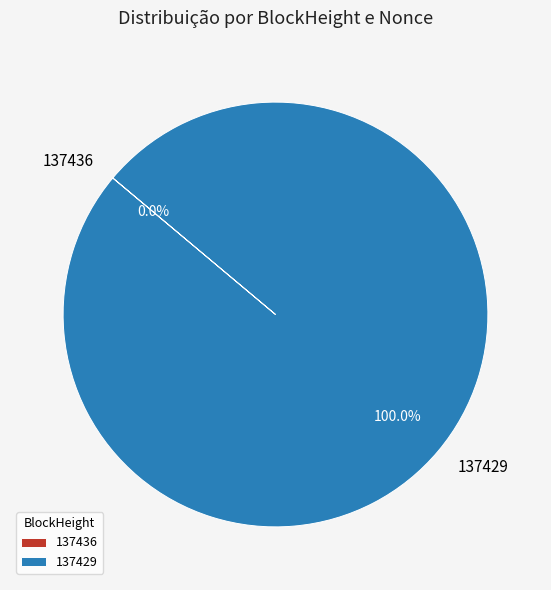

Which category accounts for the majority?

137429